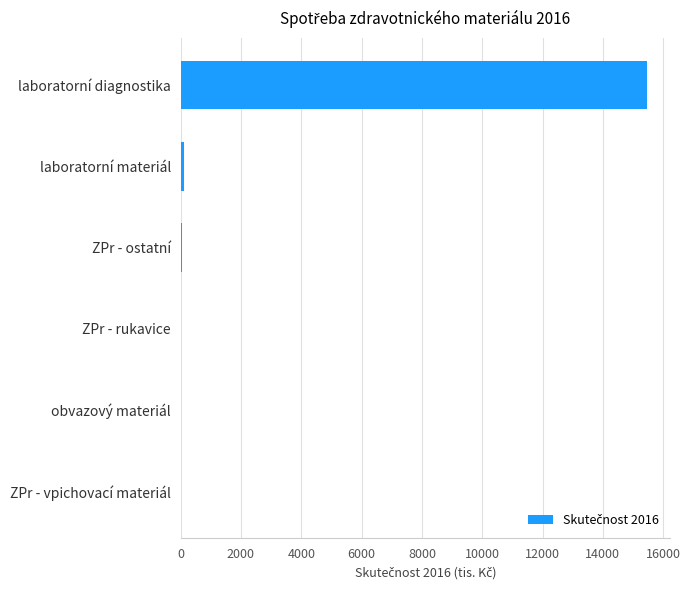

What is the maximum value shown in the chart?

15458.1